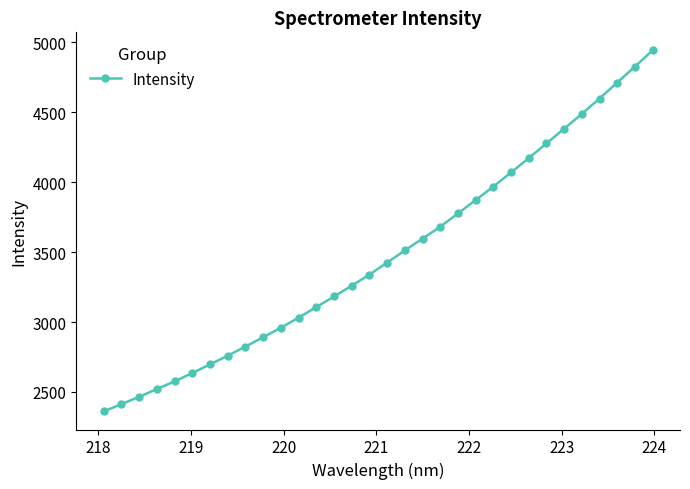

What is the value of the 21st point from the left?

3776.9